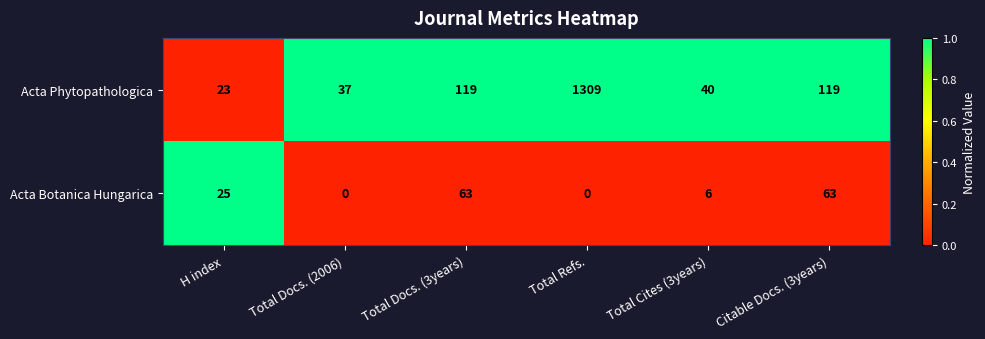

The Acta Phytopathologica series shows 39 at H index. True or false?

False